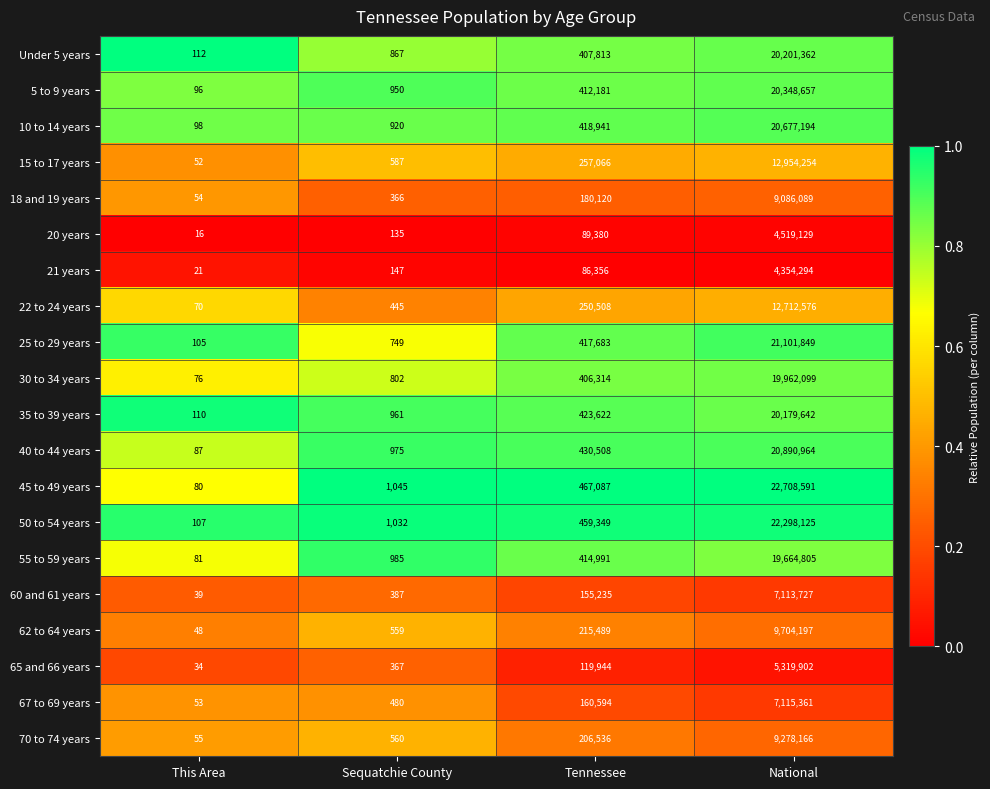

What is the difference between the maximum and second lowest values in the 40 to 44 years series?

20889989